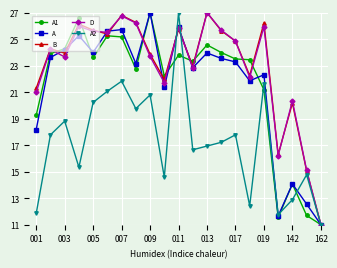

At how many categories does at least one series exceed 19?

18